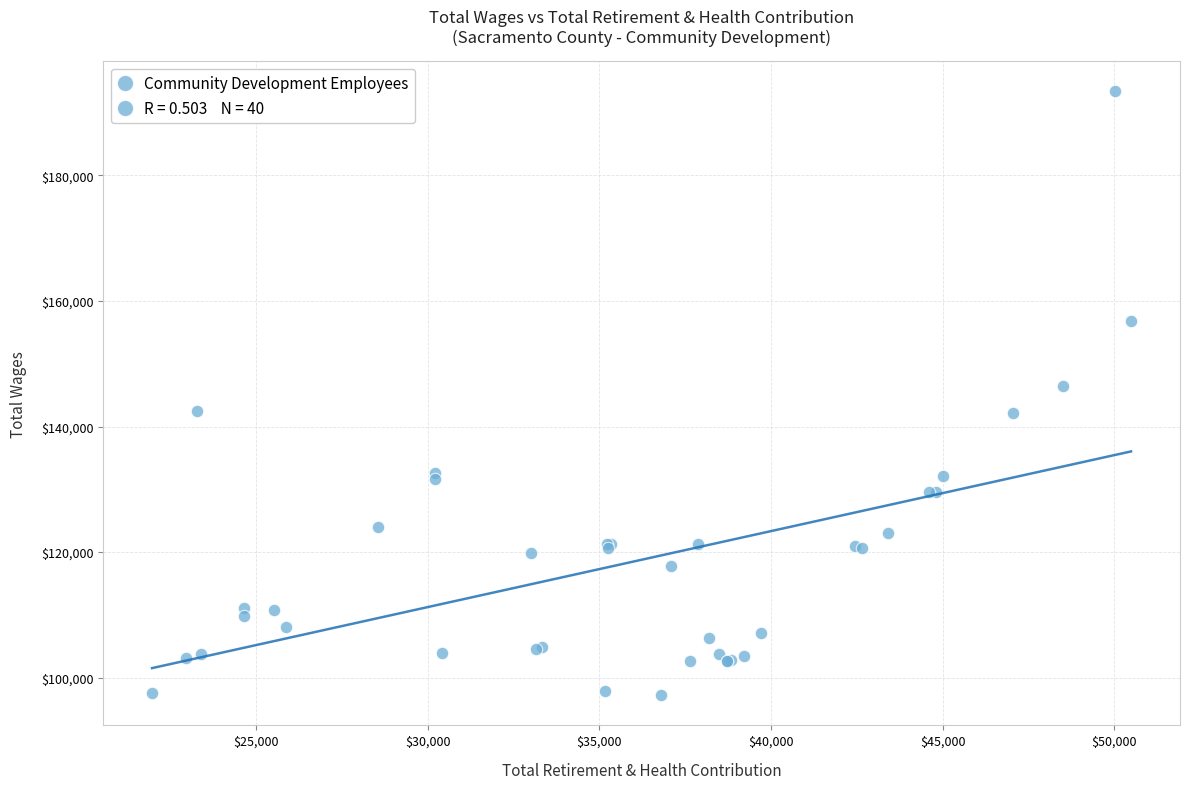

What Y value in the scatter plot is closest to 145283?

146424